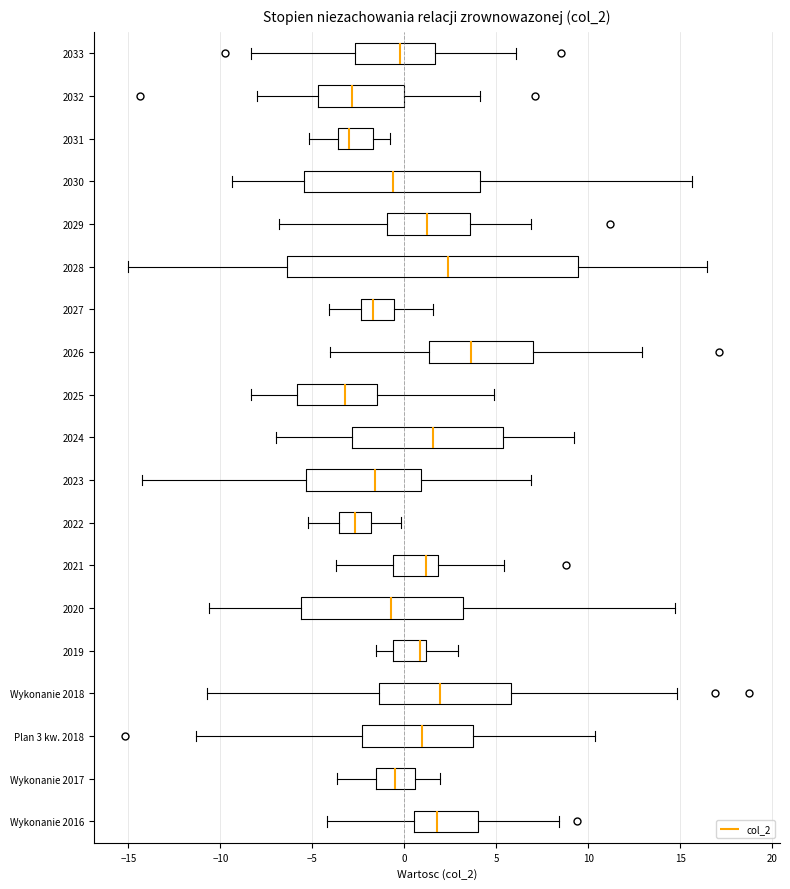

Where is the right edge of the box for 2025 on the x-axis? The values are not printed on the chart, so give them approximately, as read against the axis.

-1.5